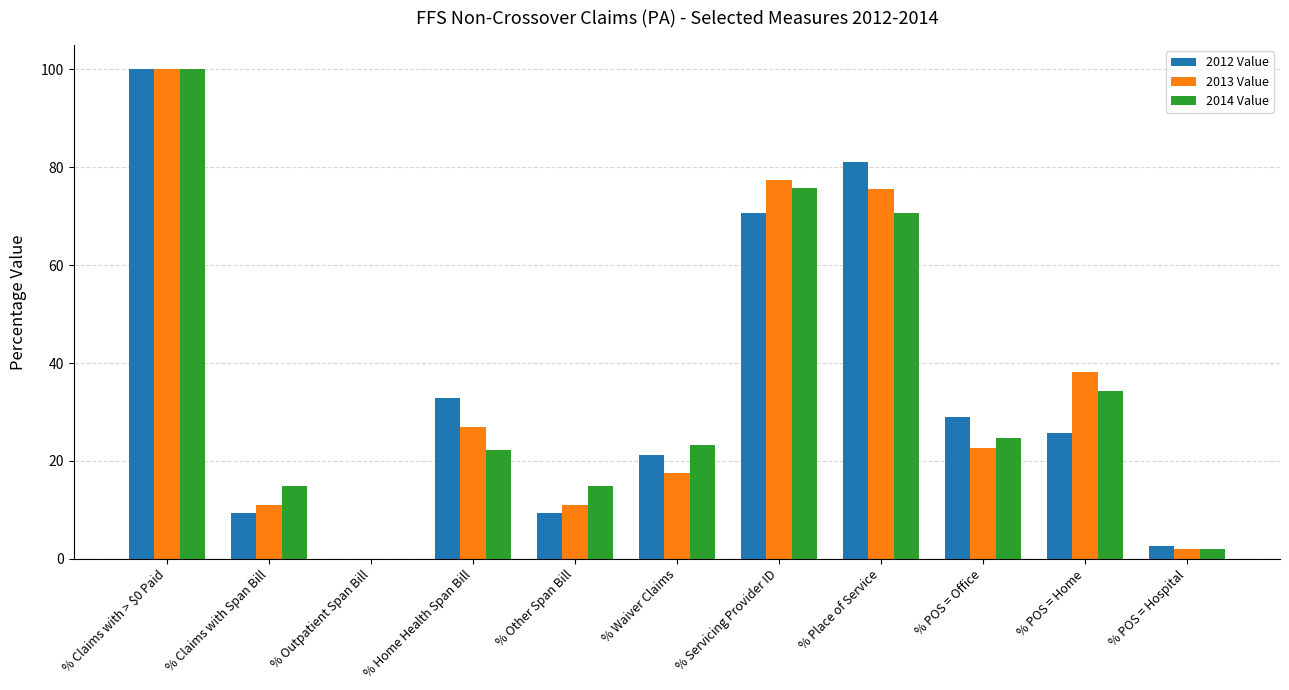

True or false: 2012 Value has a value of 57.9 at % Home Health Span Bill.

False